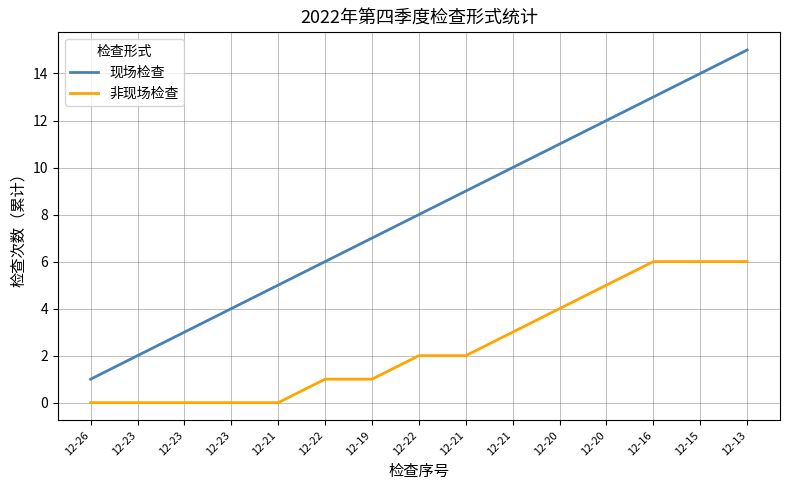

Count the 非现场检查 values in the range 0 to 5.

12